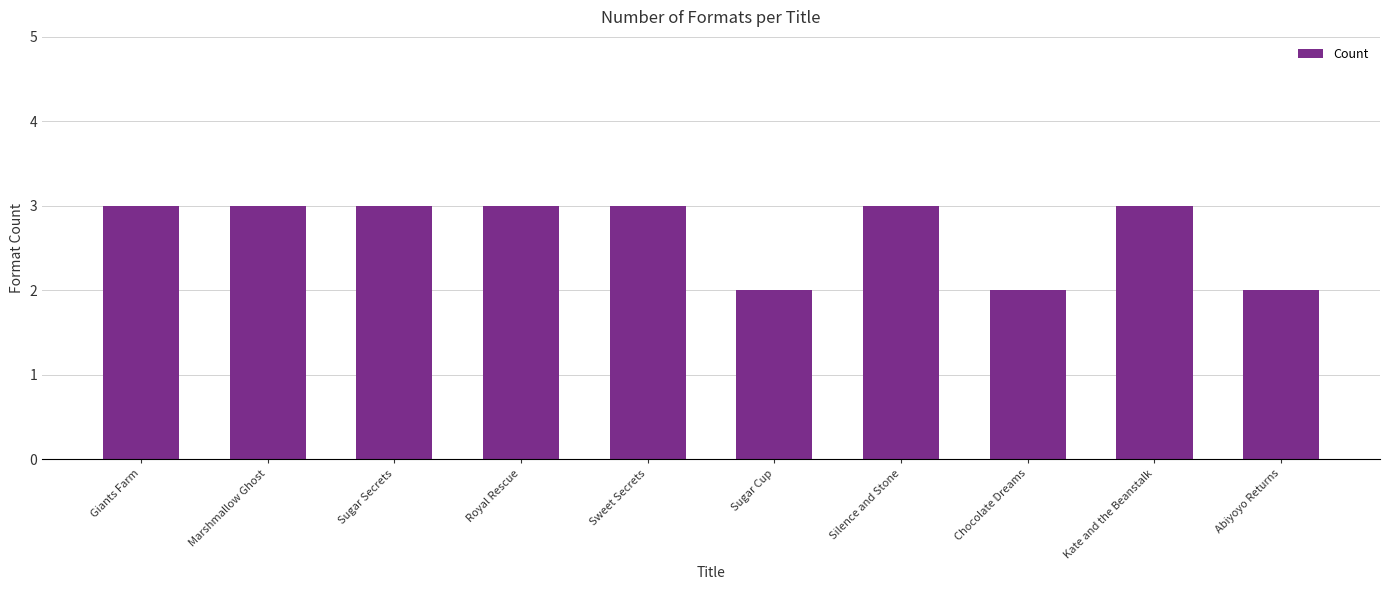

How many series are shown in this chart?

1